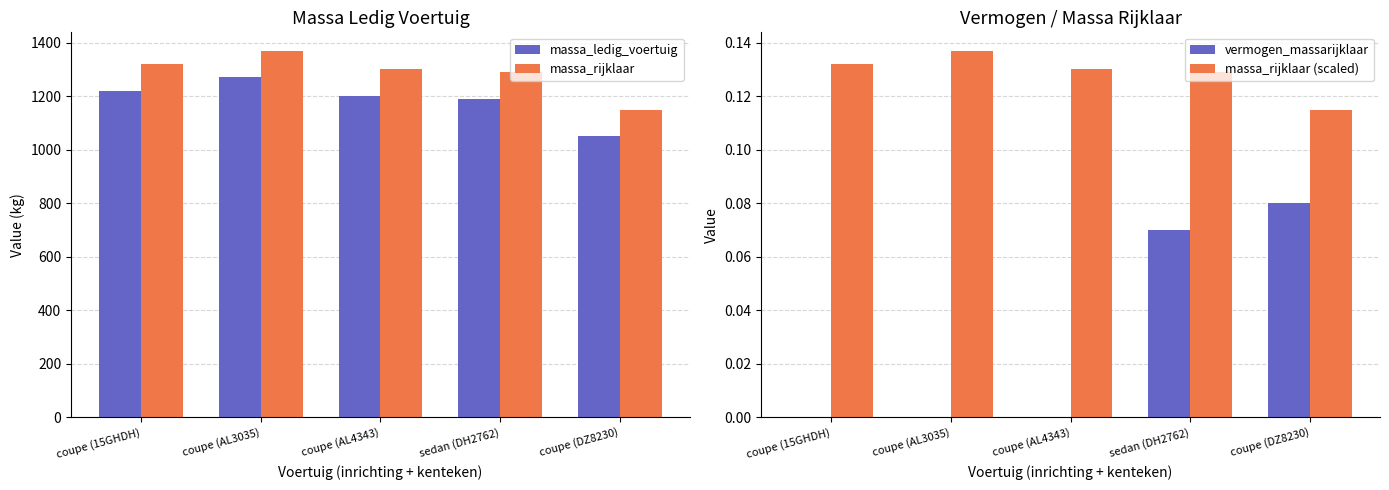

What is the difference between the highest and lowest values at coupe (15GHDH)?

1320.0